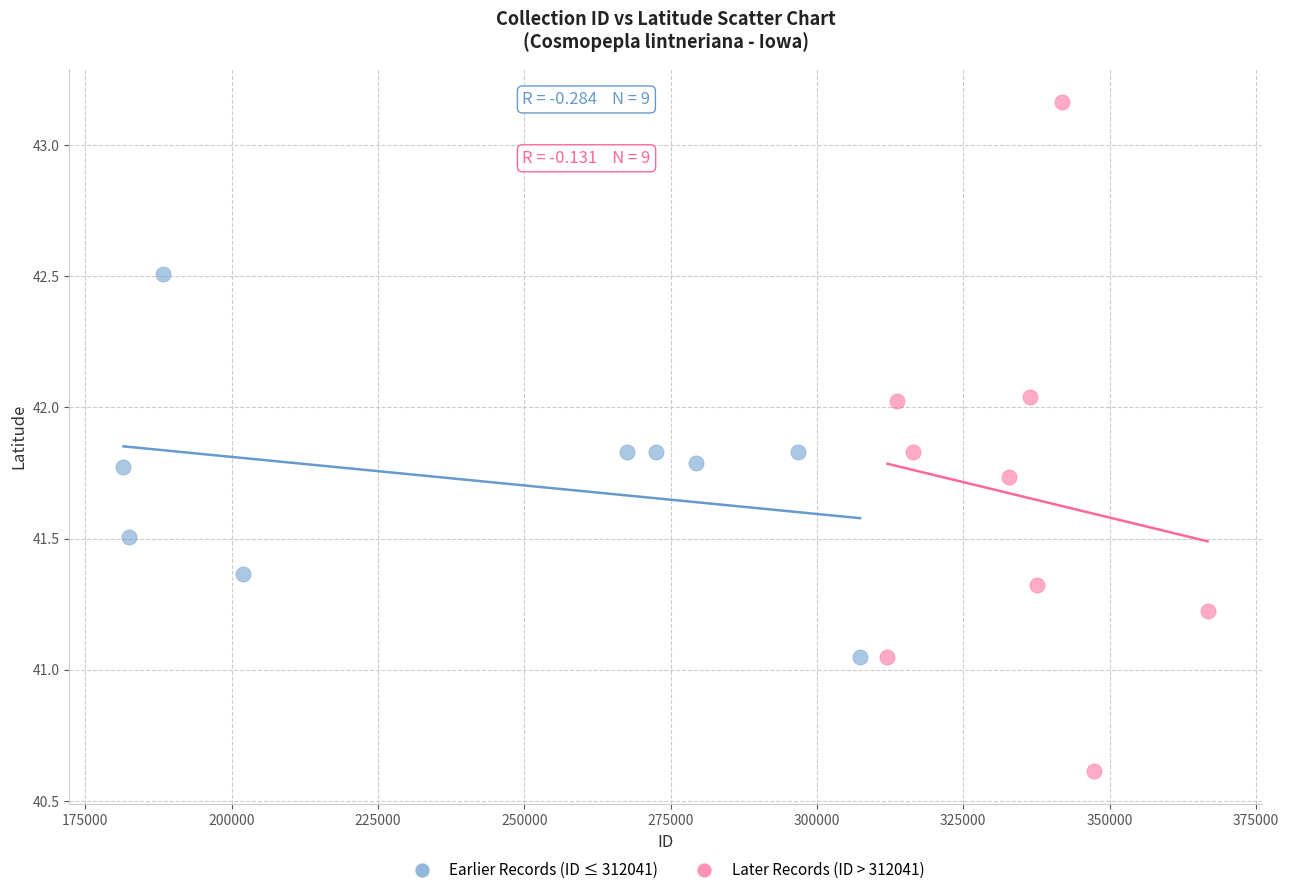

Which series reaches the minimum Y coordinate?

Later Records (ID > 312041)